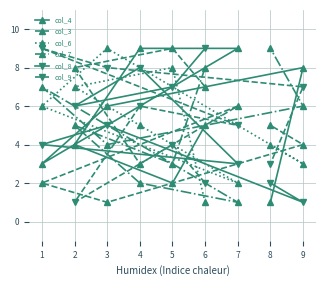

Is the value of col_9 at 3 greater than the value of col_3 at 8?

Yes